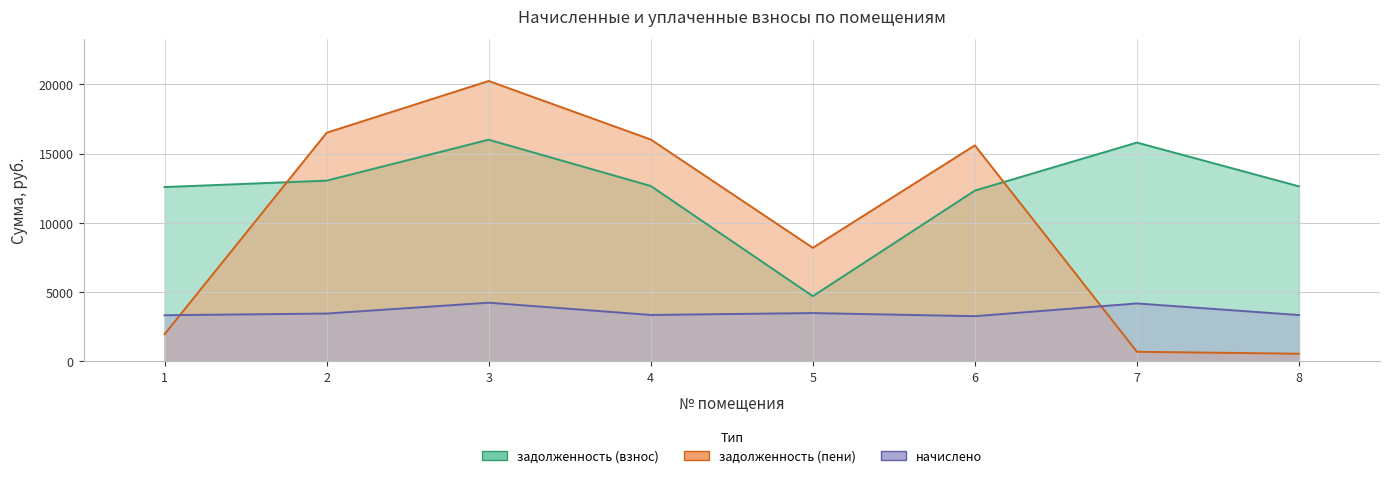

At which category does the chart reach its minimum across all series?

8